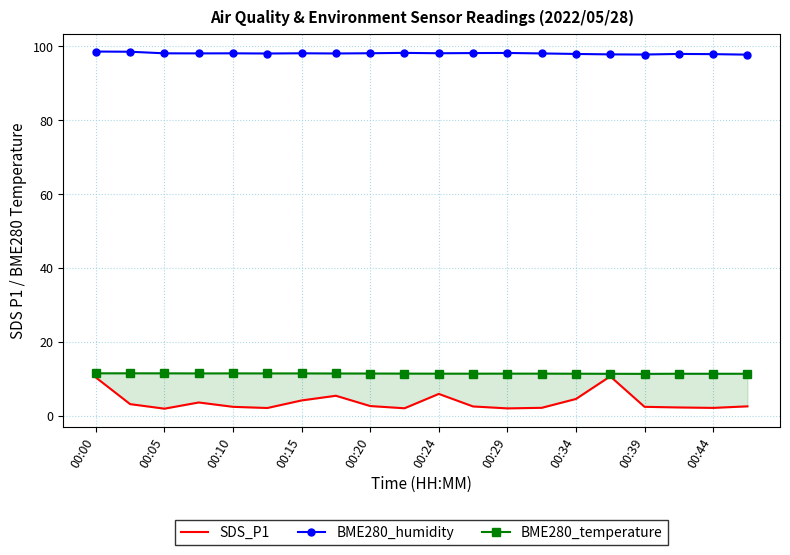

What is the value of the BME280_temperature point at the 3rd from the left?

11.4